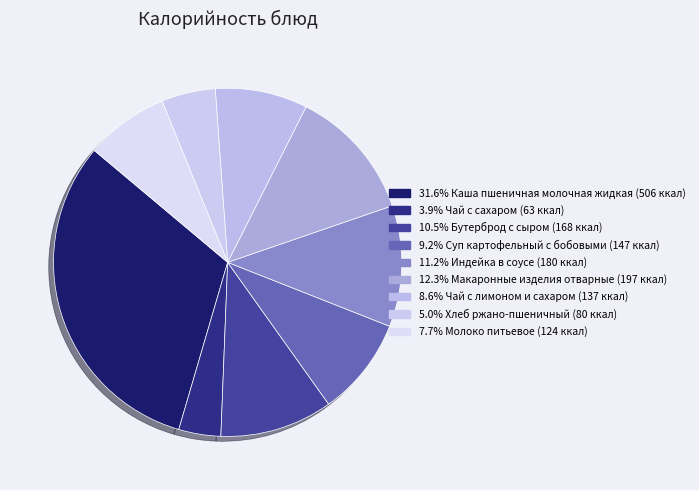

Which slice is the smallest?

Чай с сахаром